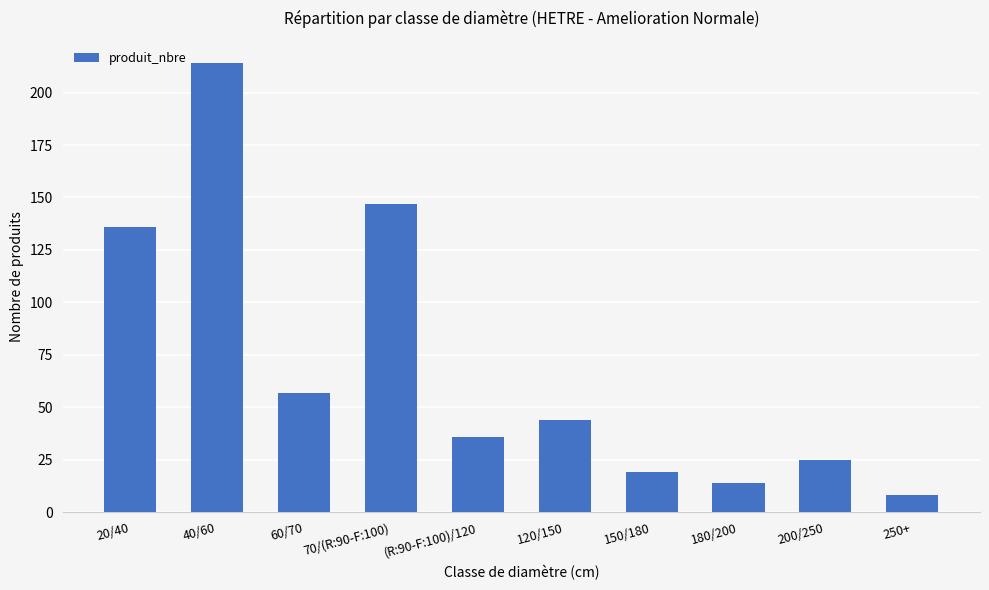

What is the label of the 4th bar from the right?

150/180